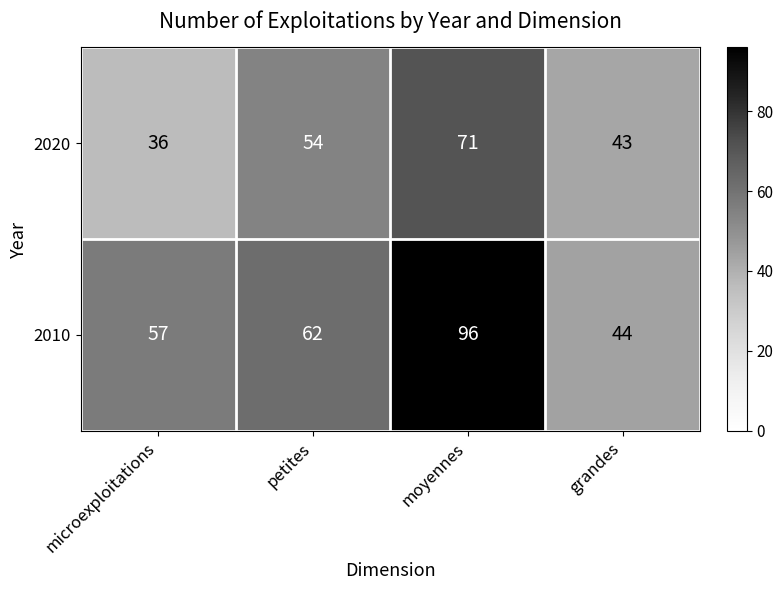

Count the number of categories in the chart.

4